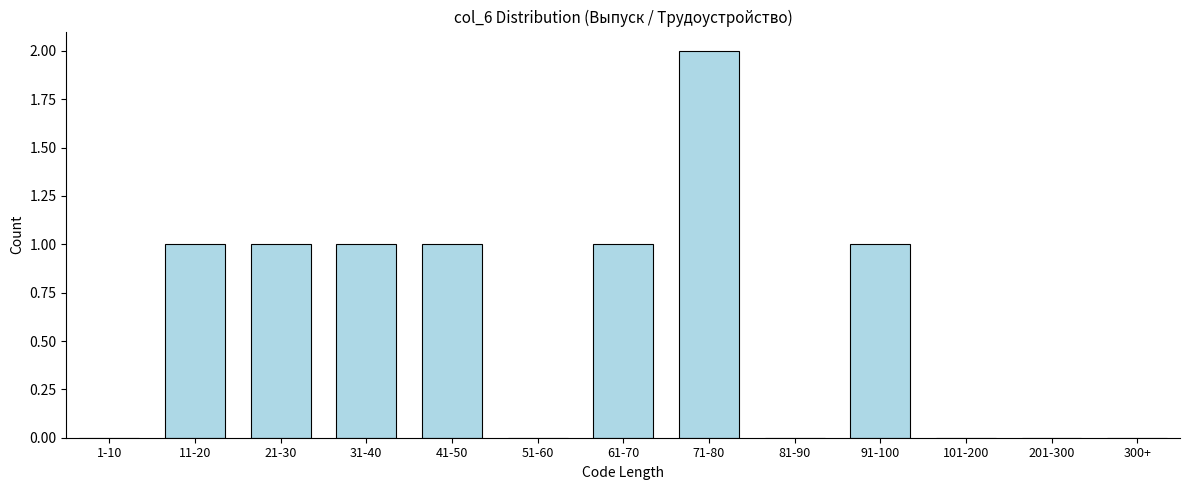

Reading right to left, transcribe all the data shown in this chart.

300+=0	201-300=0	101-200=0	91-100=1	81-90=0	71-80=2	61-70=1	51-60=0	41-50=1	31-40=1	21-30=1	11-20=1	1-10=0